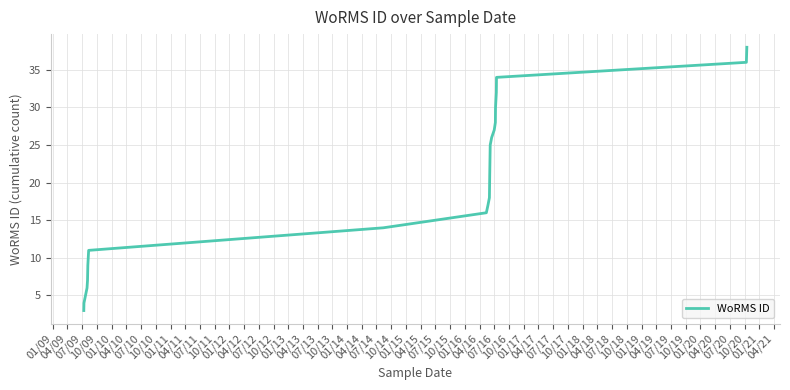

What is the minimum value shown in the chart?

3